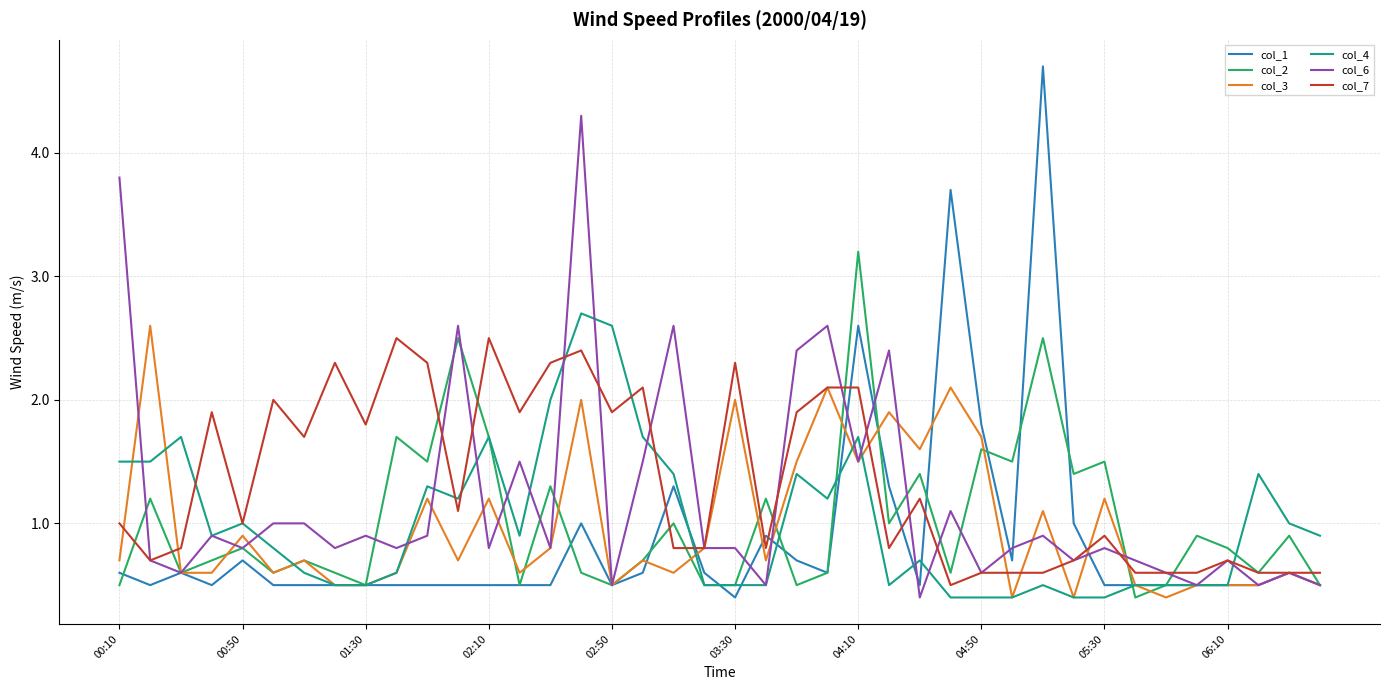

Which series has the largest range (max minus min)?

col_1